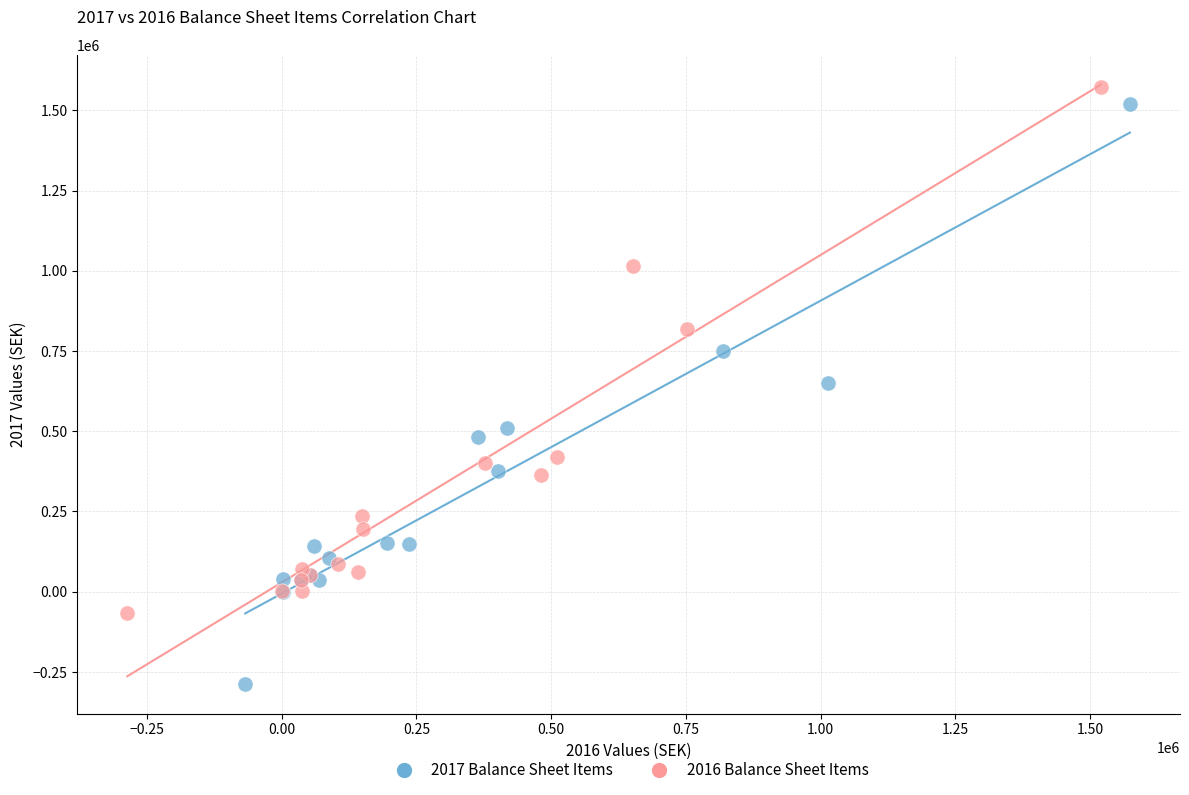

Which series contains the lowest Y value?

2017 Balance Sheet Items